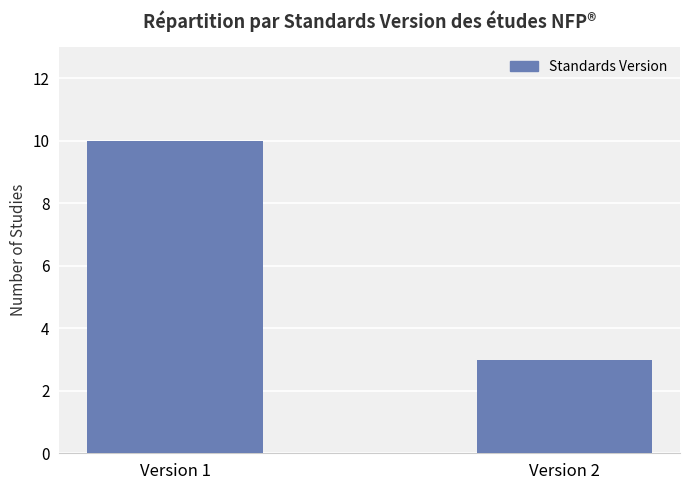

What is the ratio of the value at Version 1 to the value at Version 2?

3.3